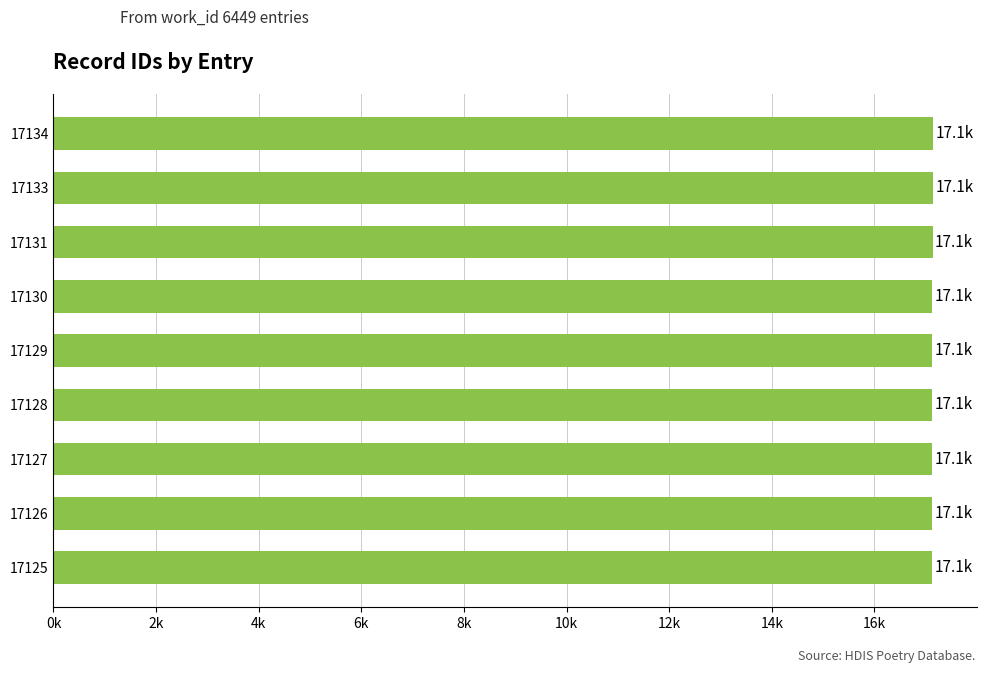

Are the bars horizontal?

Yes